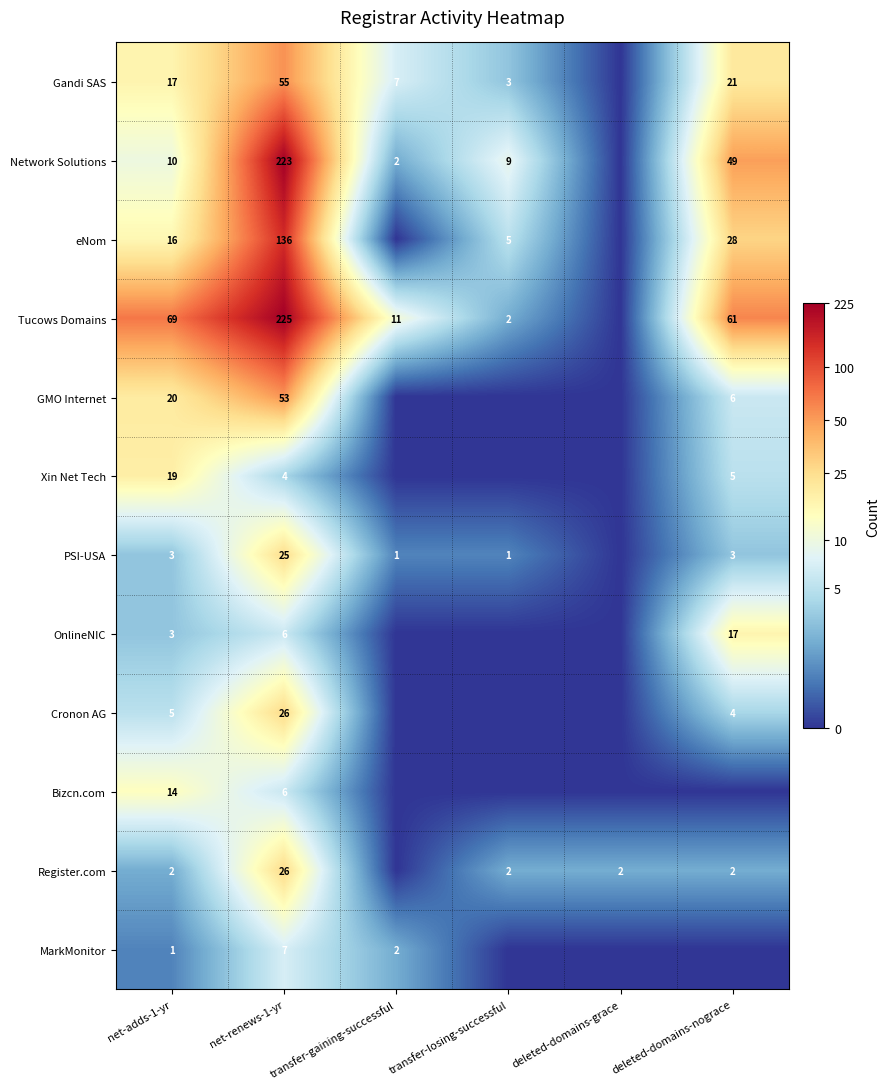

True or false: Cronon AG has a value of 0.0 at transfer-gaining-successful.

True